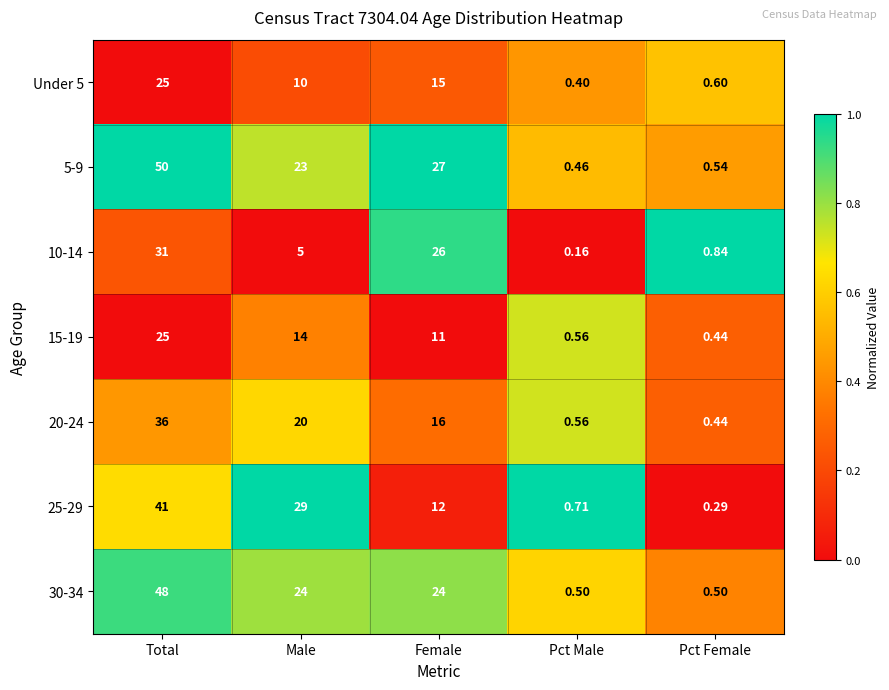

Which label corresponds to the smallest value in the chart?

Pct Male